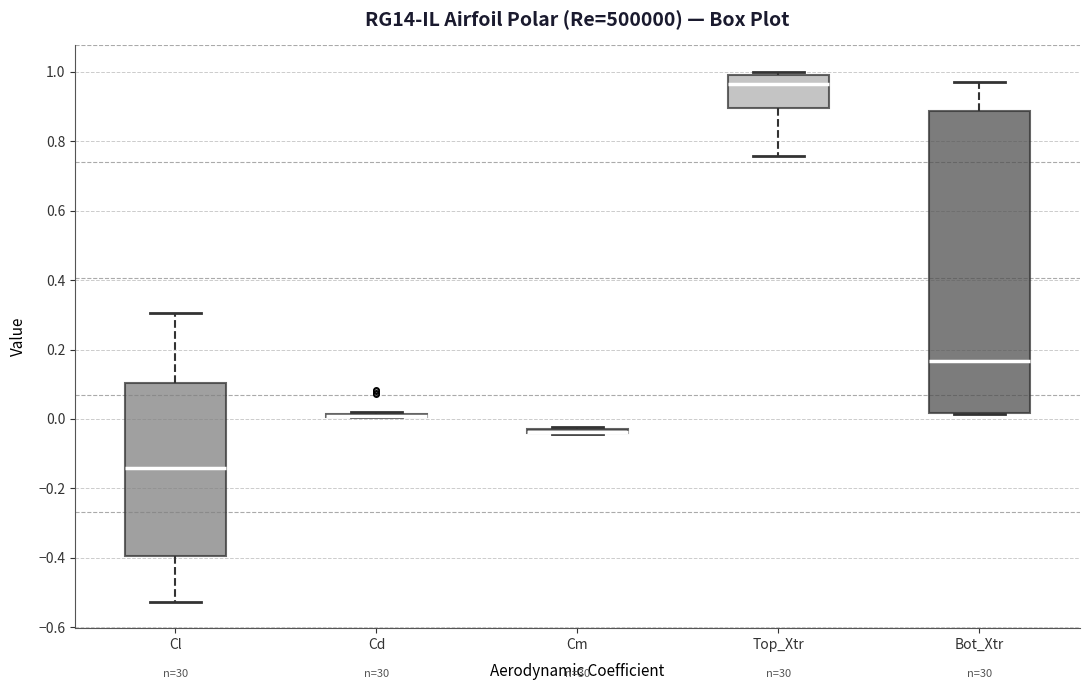

Comparing the boxes themselves (not the whiskers), which one is the tallest?

Bot_Xtr